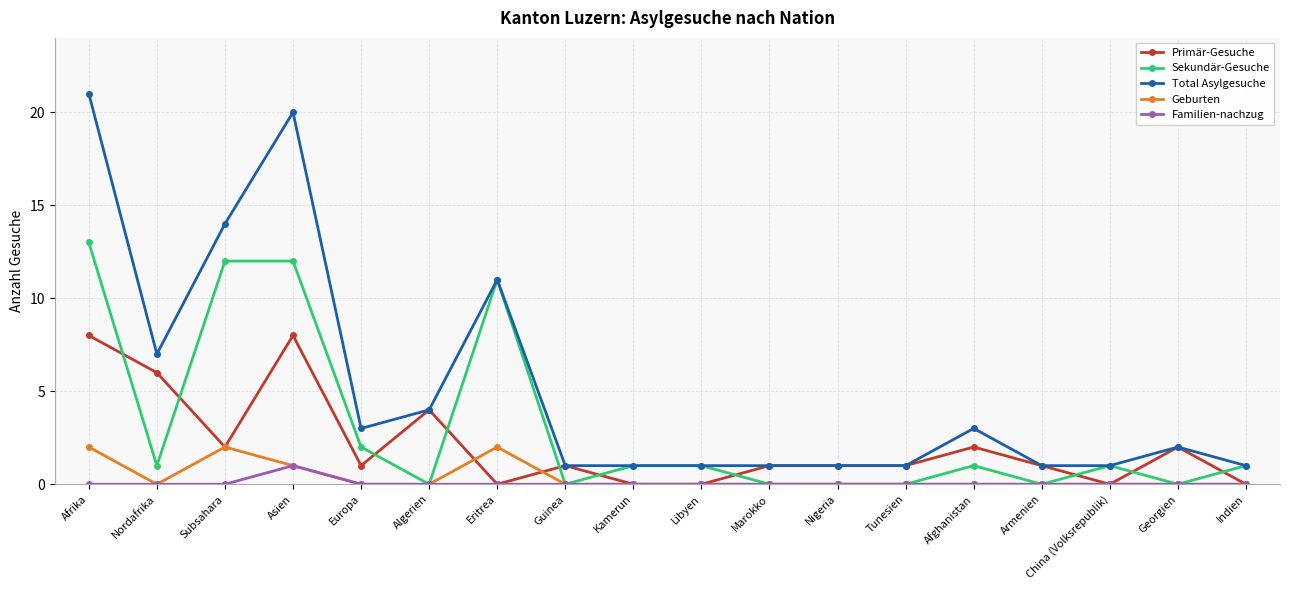

Where does the Total Asylgesuche series first go above 2?

Afrika